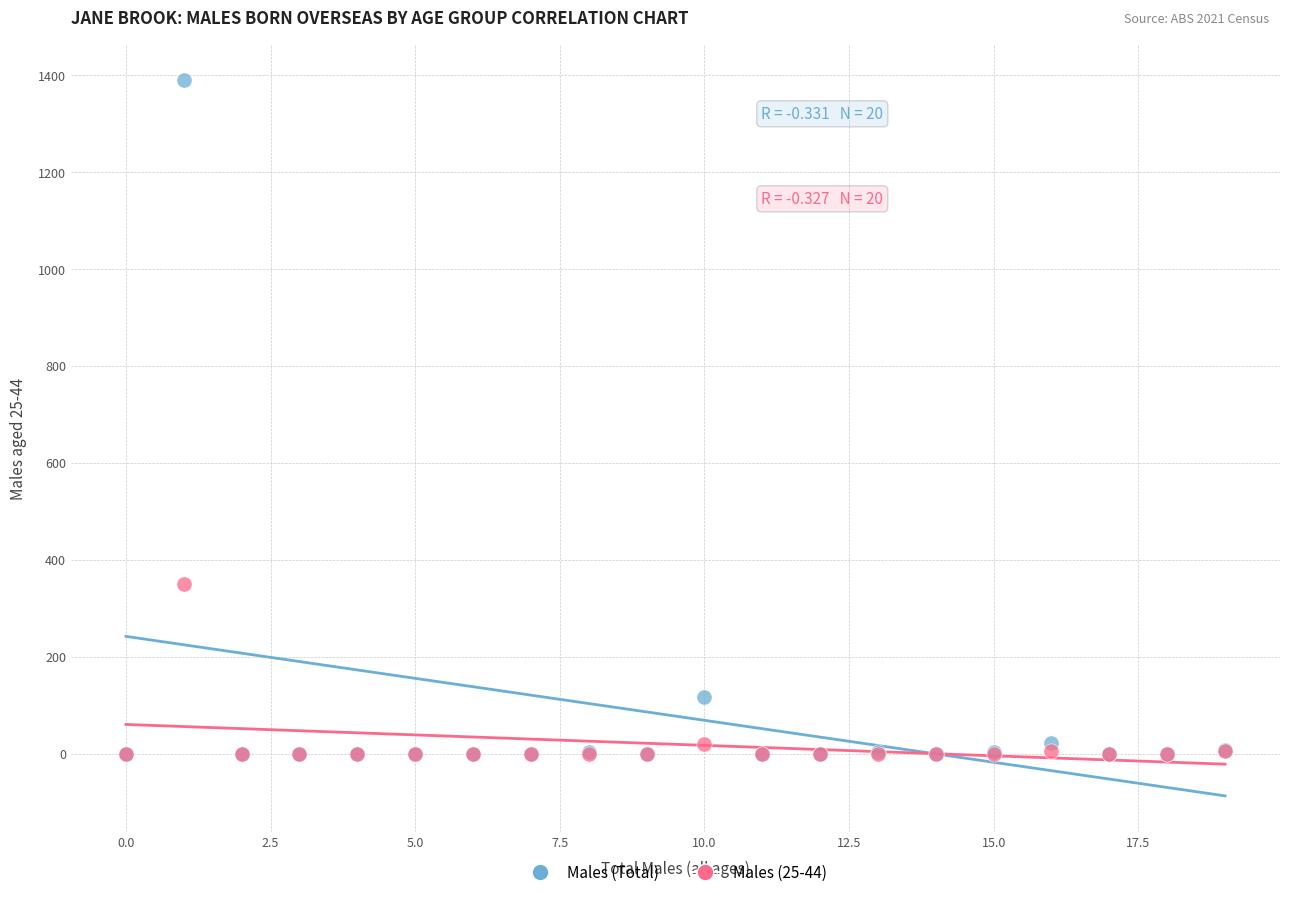

In the Males (Total) series, what Y value is closest to 695?

116